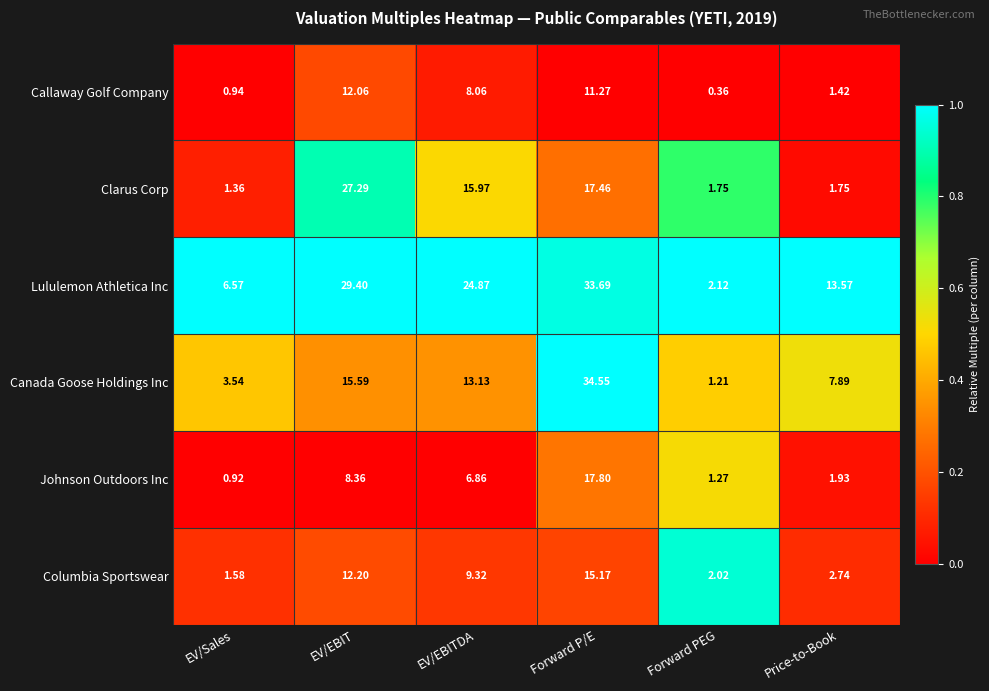

Between EV/EBIT and Price-to-Book, which series saw the biggest shift?

Clarus Corp